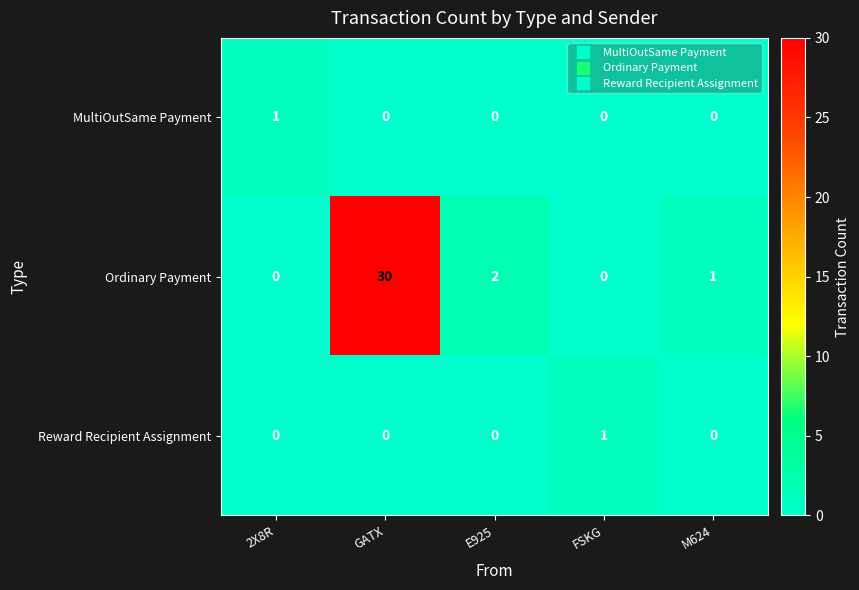

True or false: Ordinary Payment has a value of 1 at M624.

True